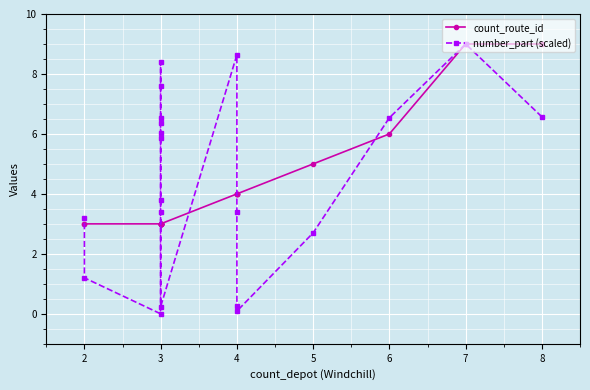

List the series in order of their peak value, highest first.

count_route_id, number_part (scaled)